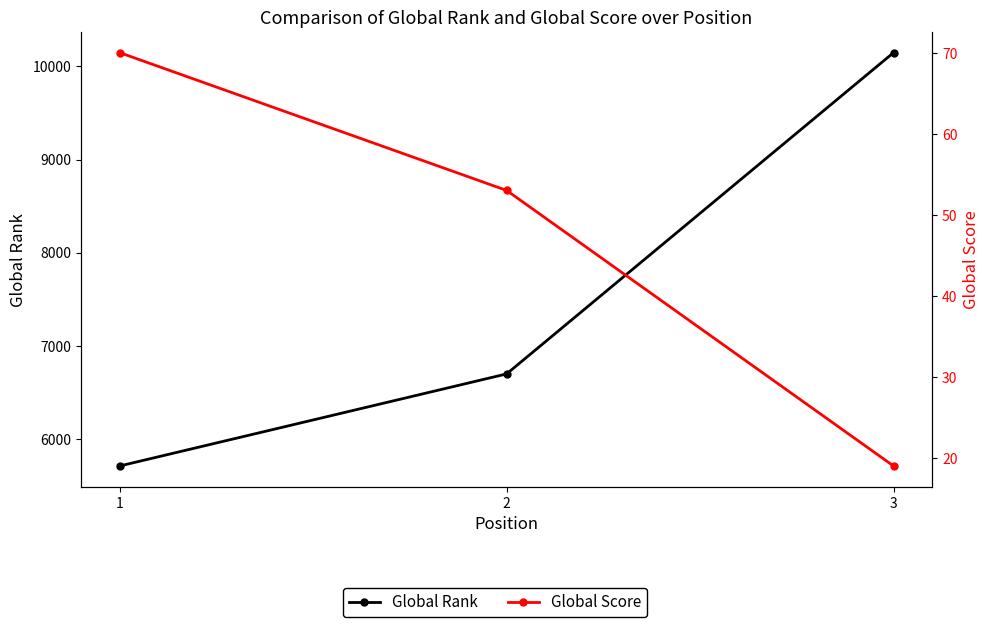

What is the total value across all series at 2?

6750